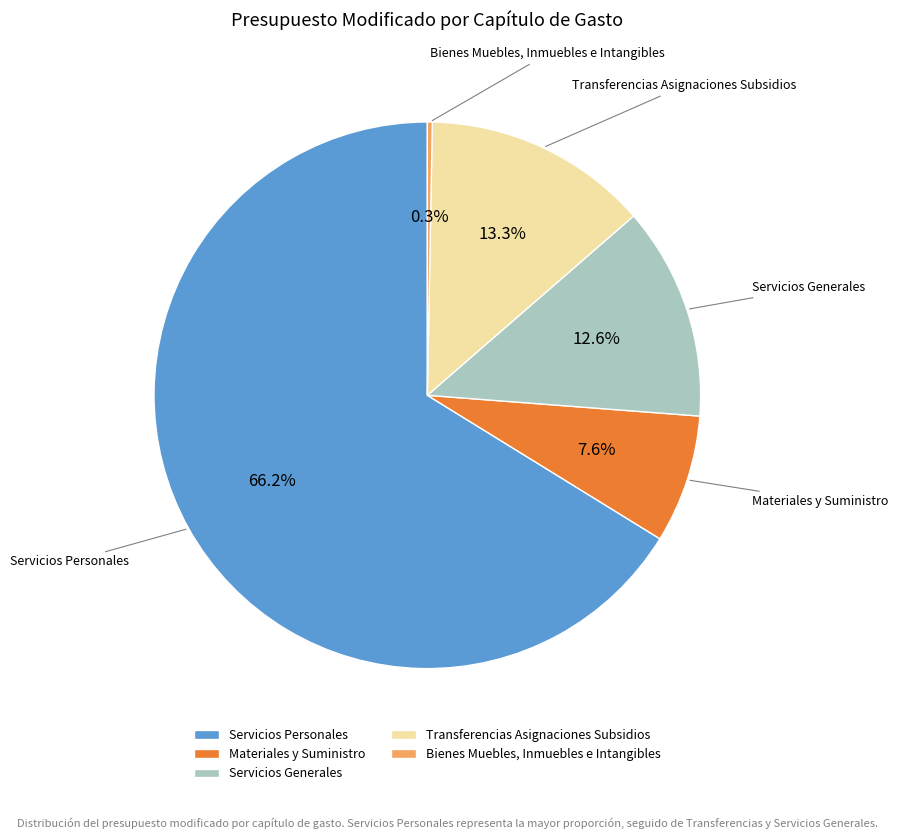

True or false: Servicios Personales accounts for 66% of the total.

True